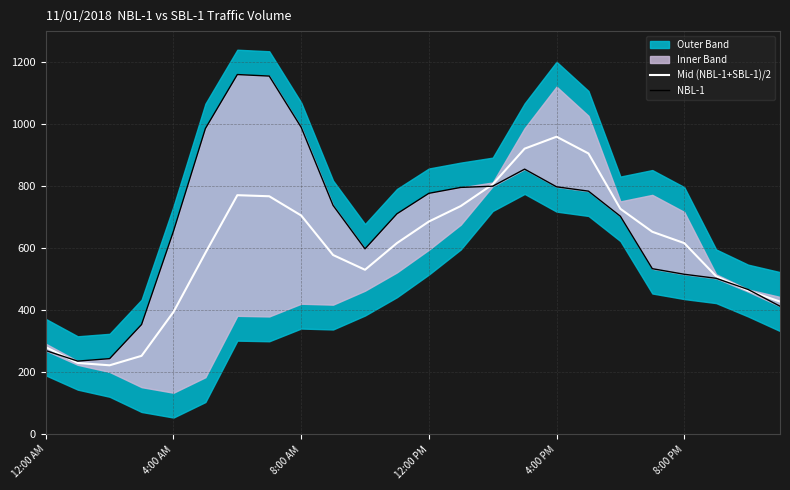

Reading left to right, extract all data points from this chart.

Mid (NBL-1+SBL-1)/2: 281.0	230.0	222.5	253.0	394.5	585.0	771.0	767.5	705.5	578.0	530.5	616.5	686.0	736.0	806.0	921.0	959.5	905.5	727.0	653.0	616.5	509.5	463.5	428.0
NBL-1: 270.0	236.0	244.0	354.0	655.0	986.0	1160.0	1155.0	990.0	738.0	598.0	711.0	777.0	796.0	800.0	855.0	798.0	784.0	703.0	534.0	516.0	503.0	467.0	413.0